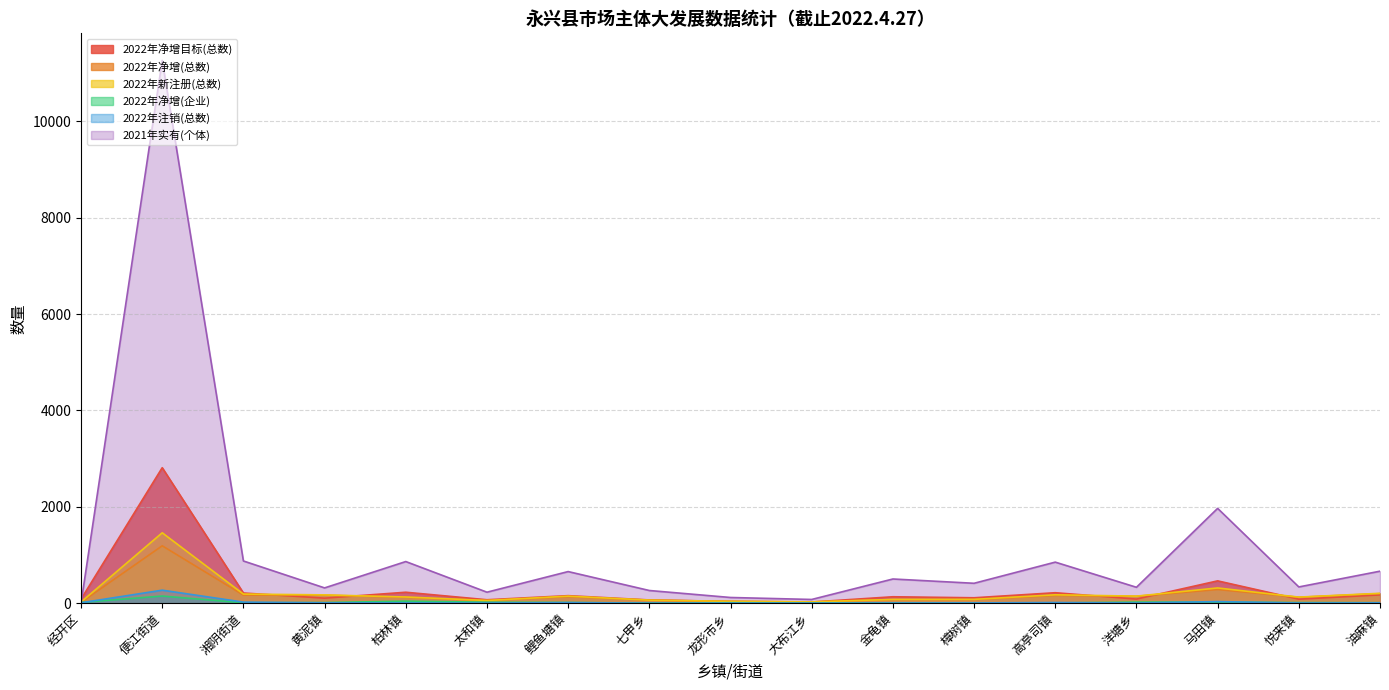

What is the sum of all 2022年注销(总数) values?

397